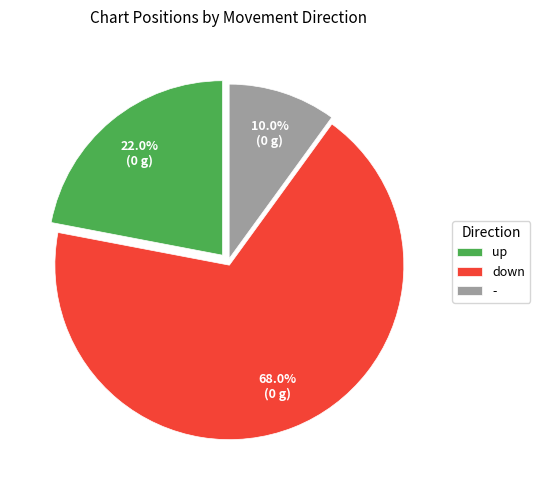

Between - and down, which is larger?

down